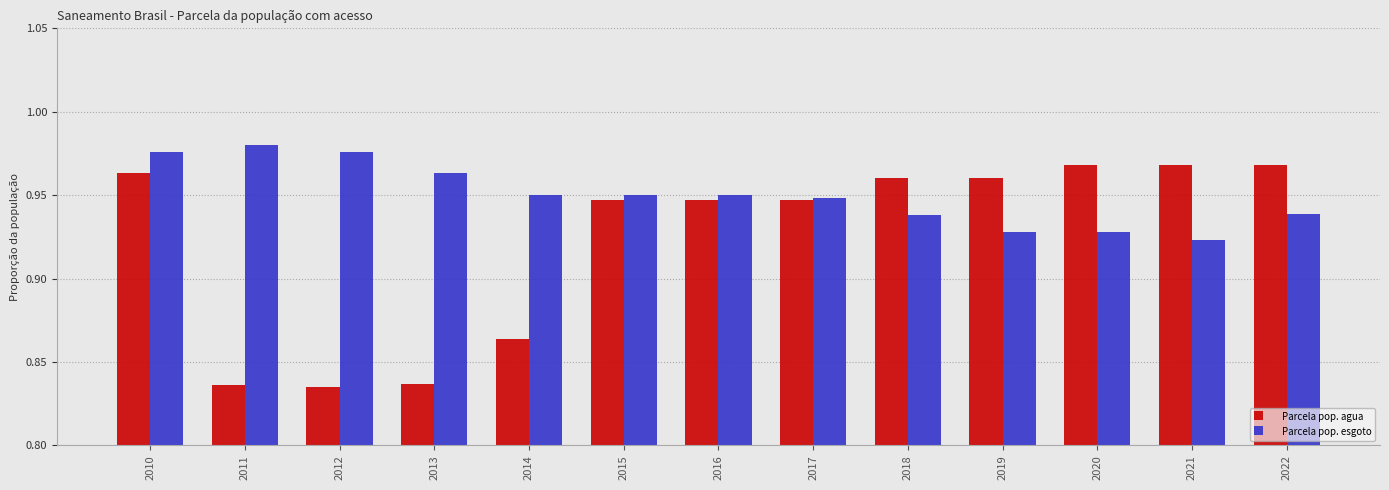

List the series in order of their overall mean, highest first.

Parcela pop. esgoto, Parcela pop. agua